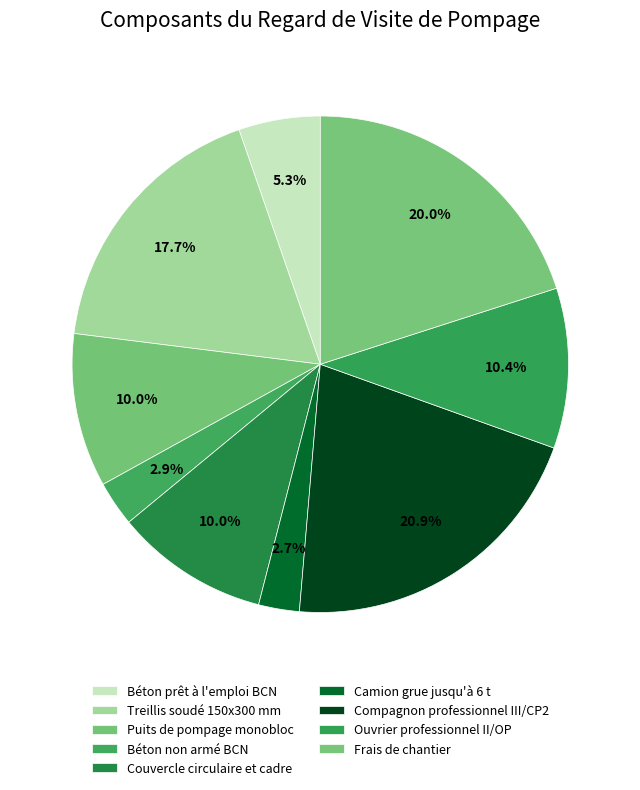

Which category has the smallest portion of the pie?

Camion grue jusqu'à 6 t